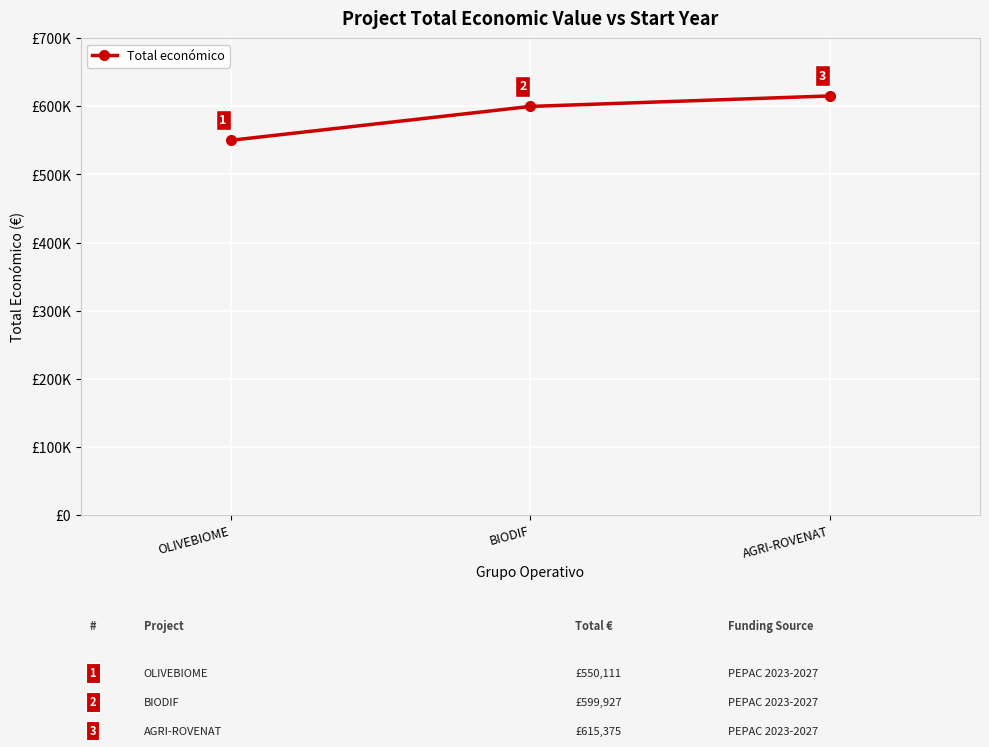

Is this an area chart (filled region under the line)?

No